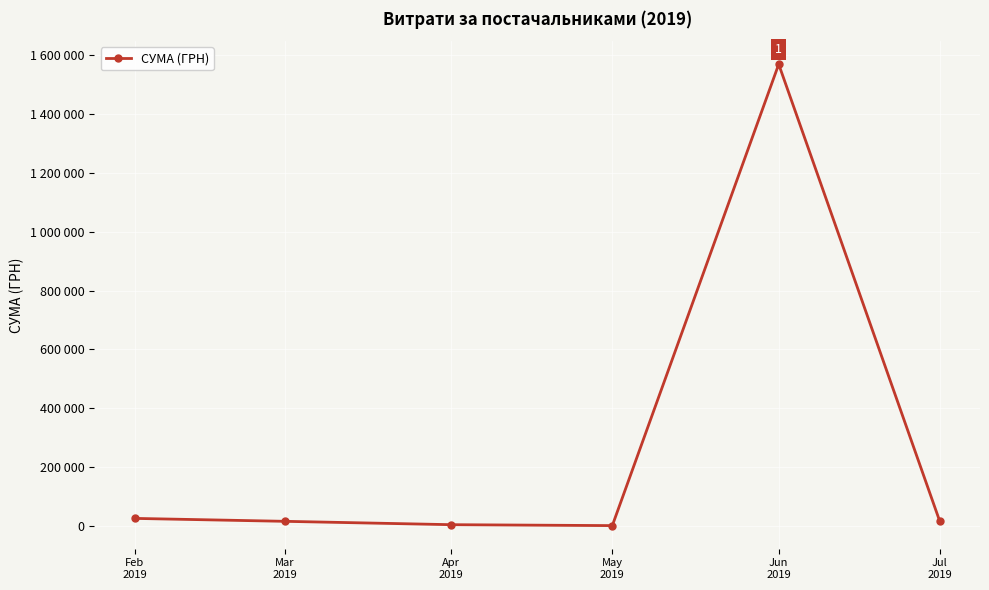

What is the difference between the values at Feb
2019 and Jul
2019?

9591.1